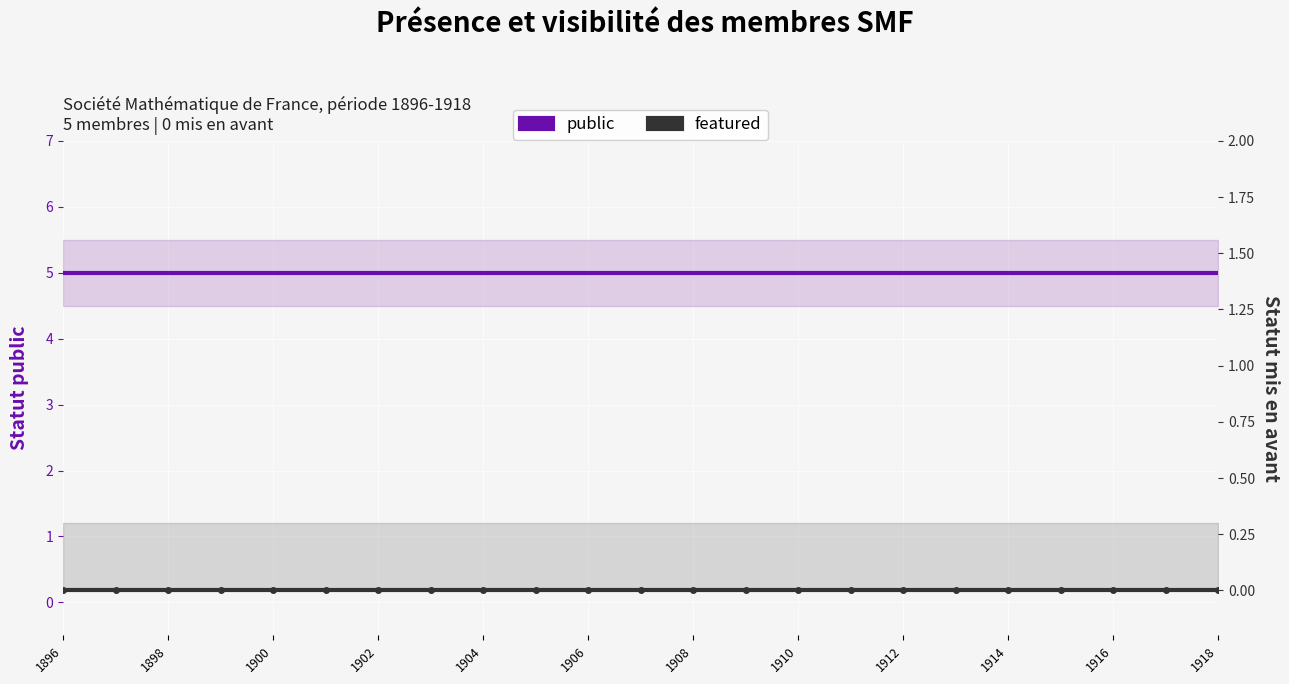

True or false: public and featured cross at least once.

False